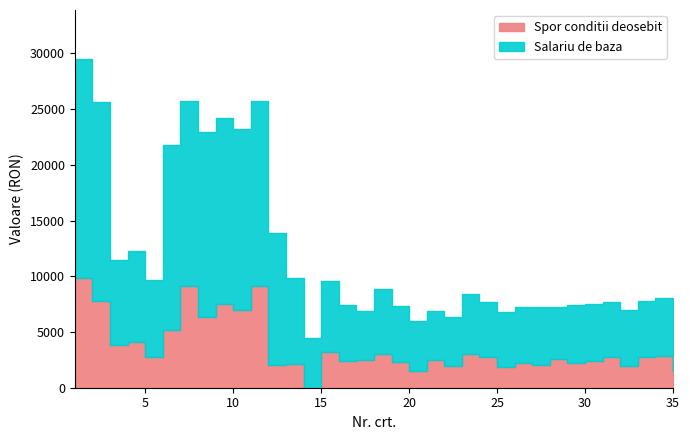

What is the value of the Salariu de baza point at the 3rd from the left?

11487